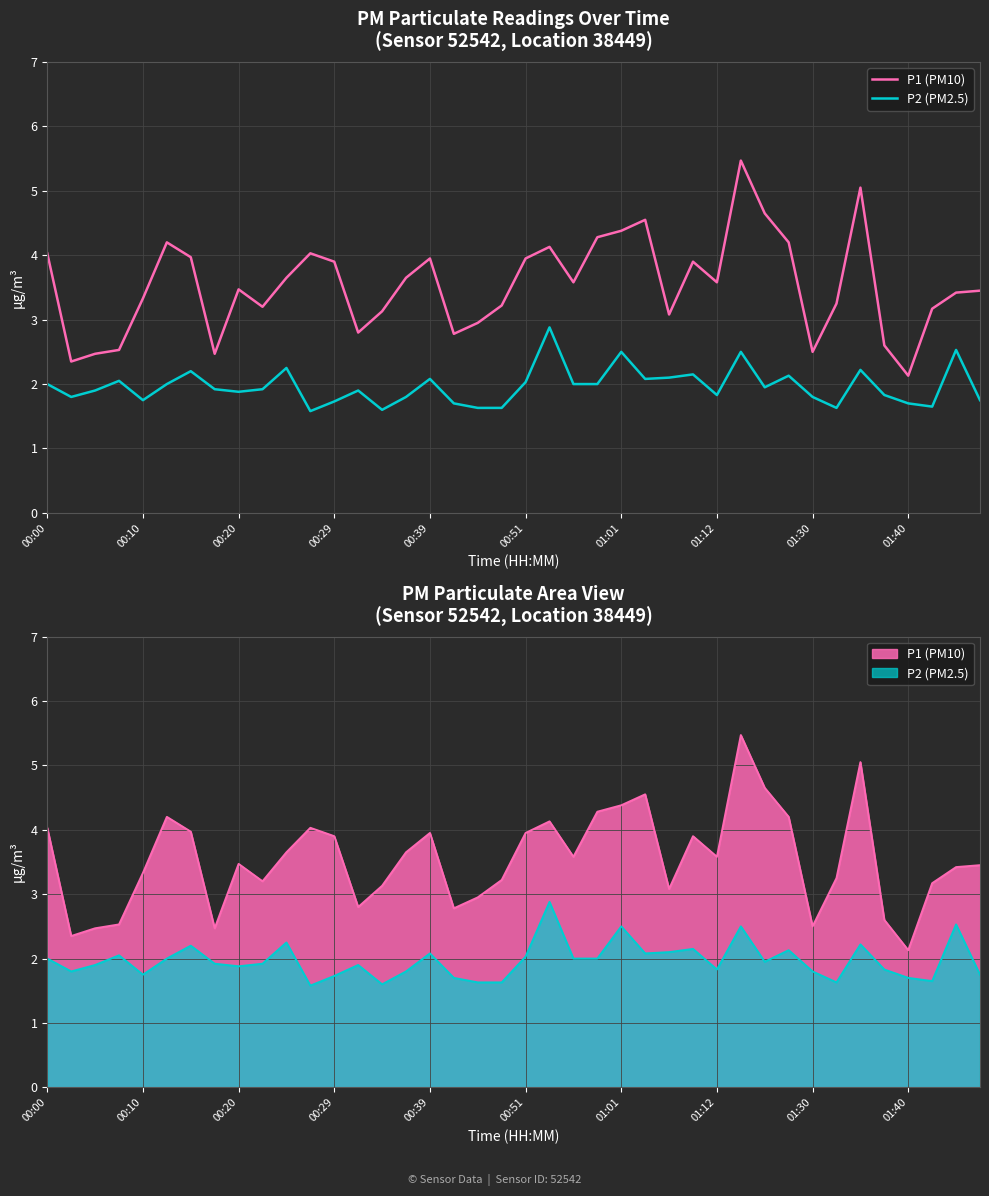

What are all the series names shown in the legend?

P1 (PM10), P2 (PM2.5)